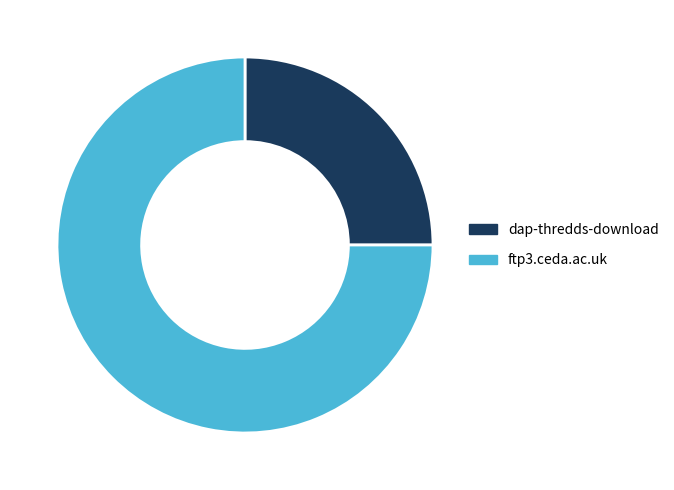

Do ftp3.ceda.ac.uk and dap-thredds-download together represent more than half of the pie?

Yes